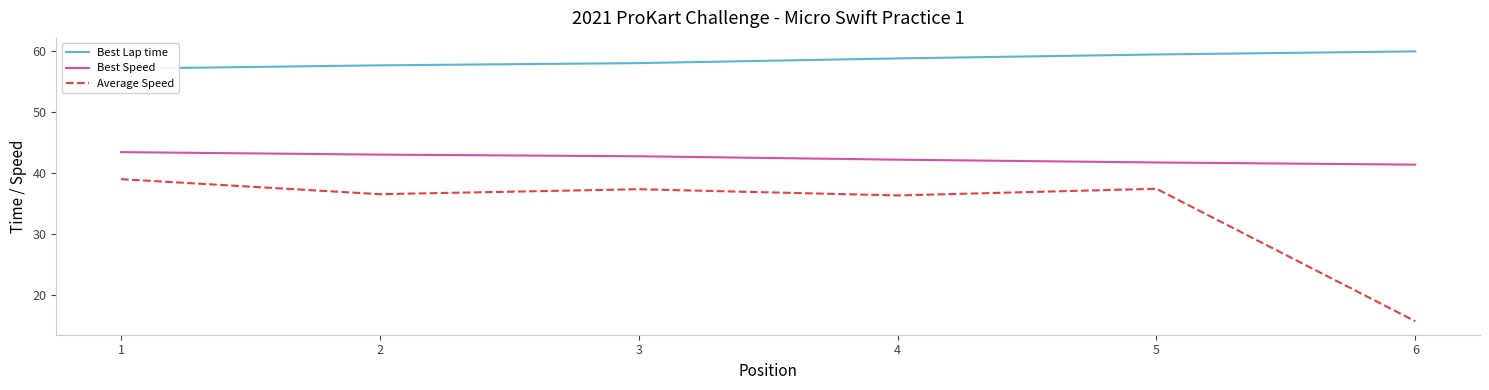

Reading left to right, transcribe all the data shown in this chart.

Best Lap time: 1=57.2	2=57.7	3=58.1	4=58.8	5=59.5	6=60.0
Best Speed: 1=43.5	2=43.0	3=42.8	4=42.2	5=41.8	6=41.4
Average Speed: 1=39.0	2=36.6	3=37.4	4=36.4	5=37.4	6=15.7